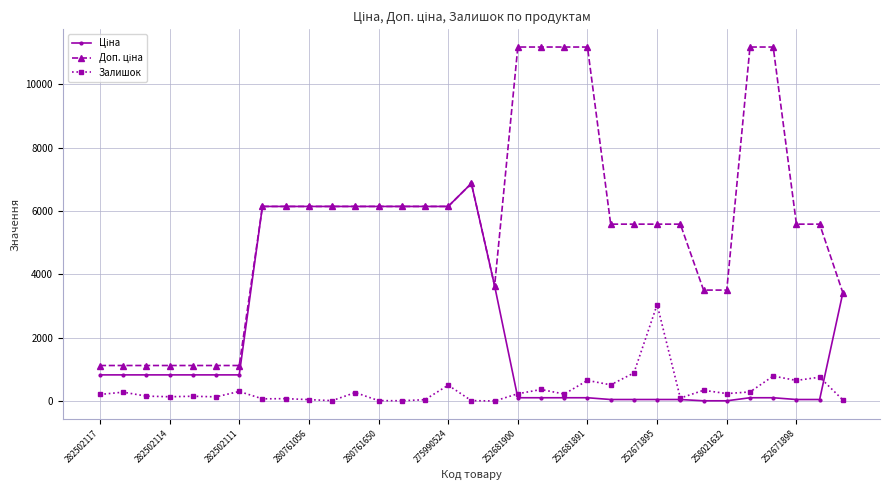

True or false: Залишок has more than 0 points higher than both neighbors.

True